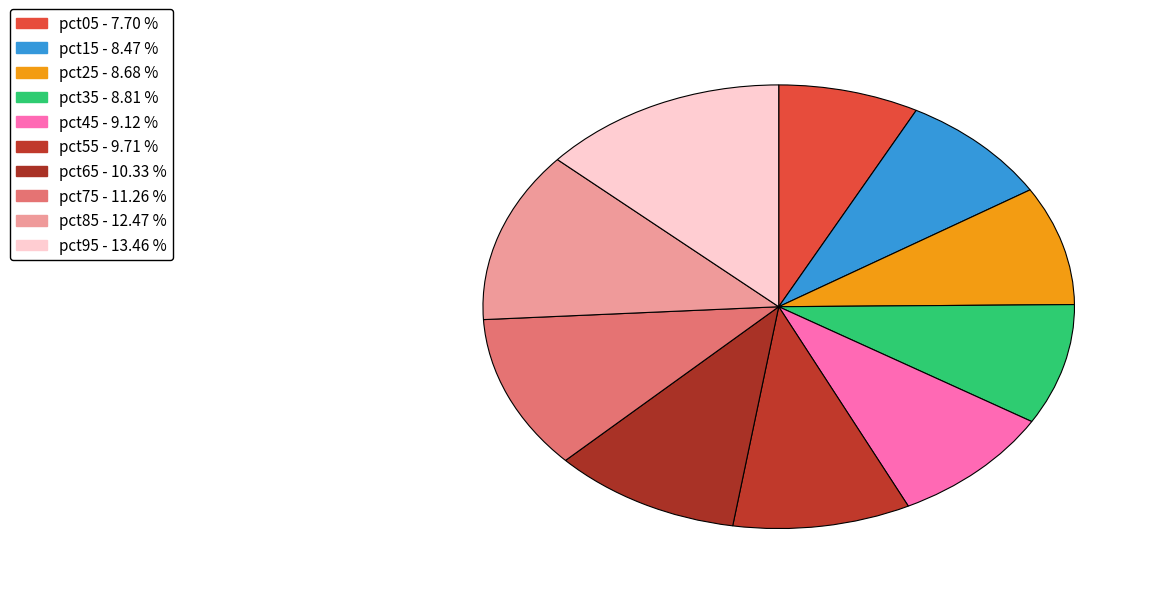

Is there a majority slice in this chart?

No